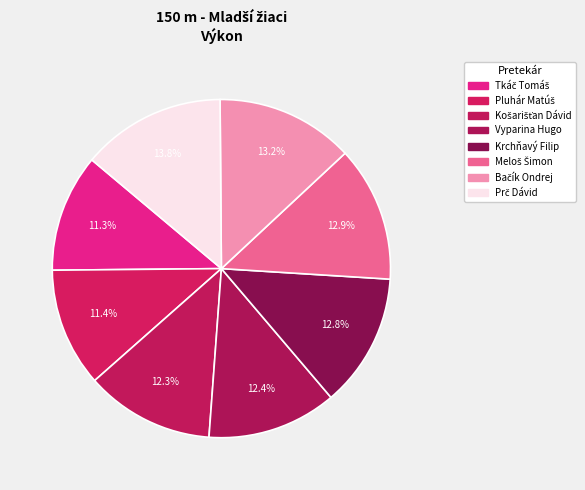

Which category has the biggest portion of the pie?

Prč Dávid